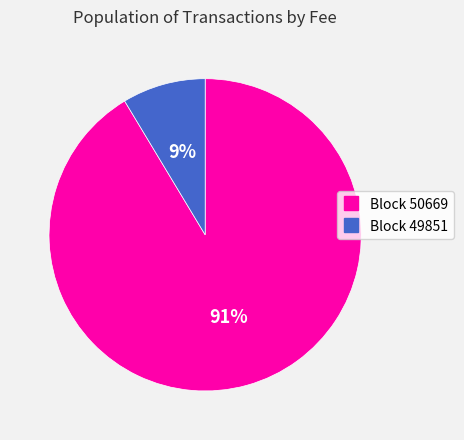

Count the number of slices in the pie.

2